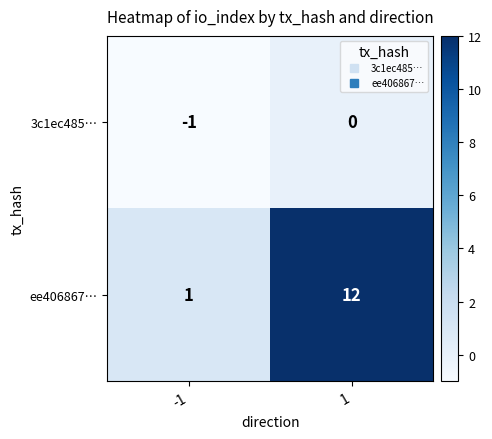

Reading right to left, what are all the values shown in this chart?

3c1ec485…: 1=0	-1=-1
ee406867…: 1=12	-1=1